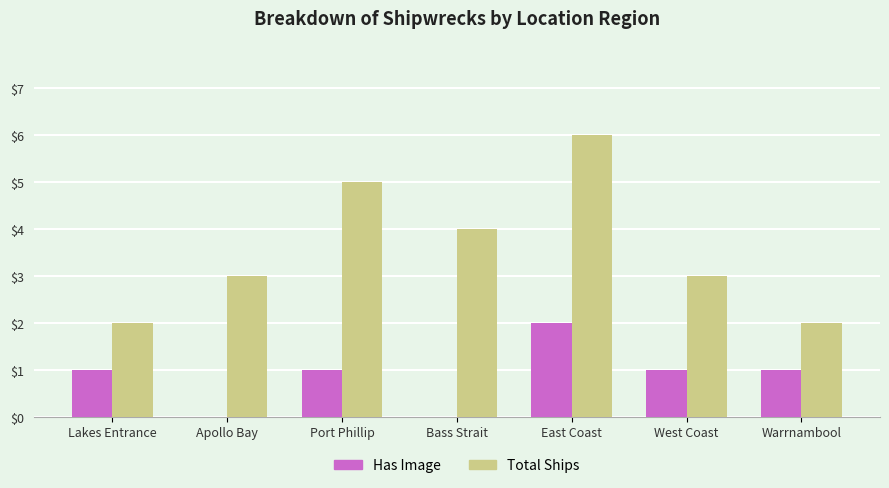

What is the maximum value for Has Image?

2